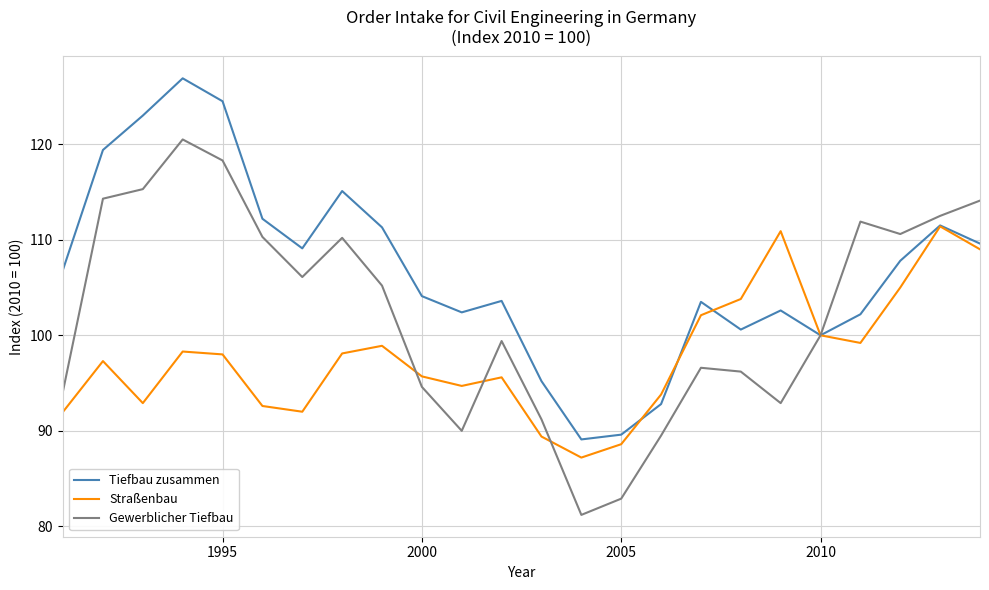

Which series has the largest total across all categories?

Tiefbau zusammen